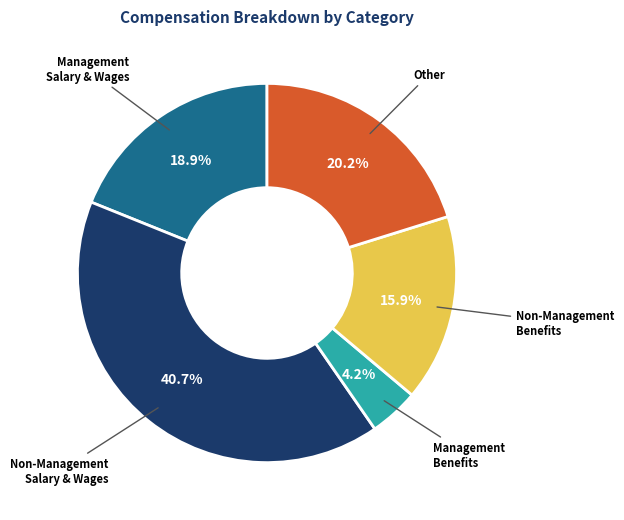

Do Other and Management Salary & Wages together represent more than half of the pie?

No